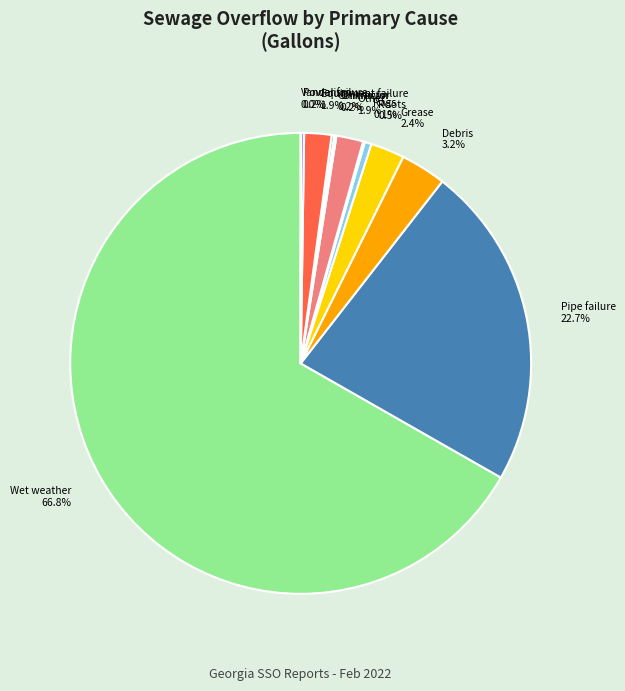

Is Wet weather 66.8% the majority of the pie?

Yes